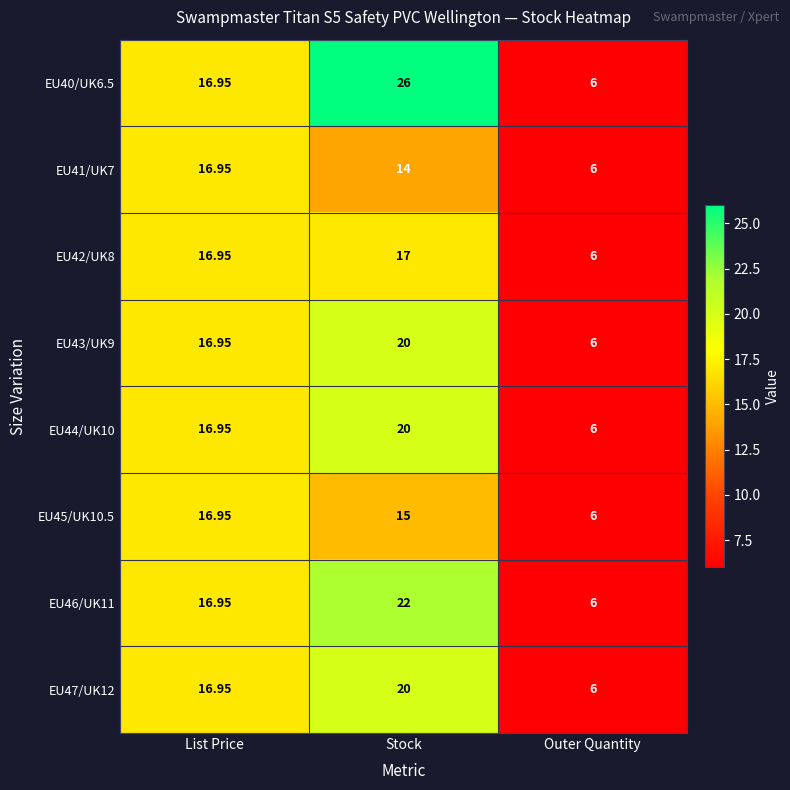

How many values in the EU45/UK10.5 series are below 15?

1